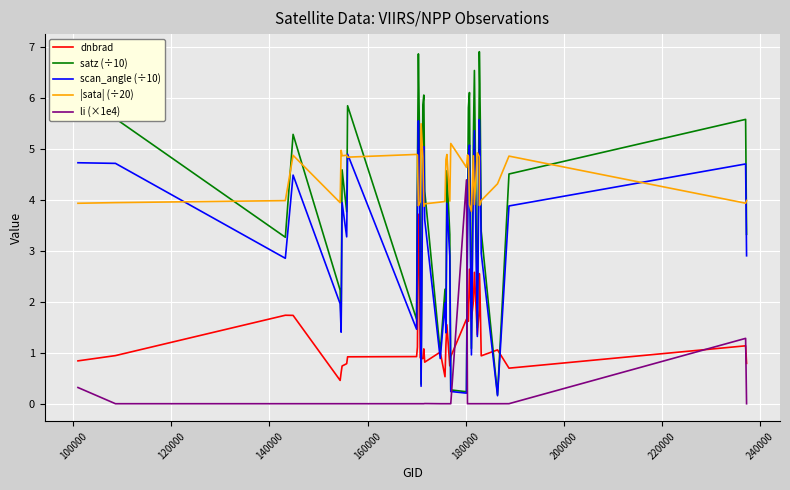

Which series has the largest total across all categories?

|sata| (÷20)